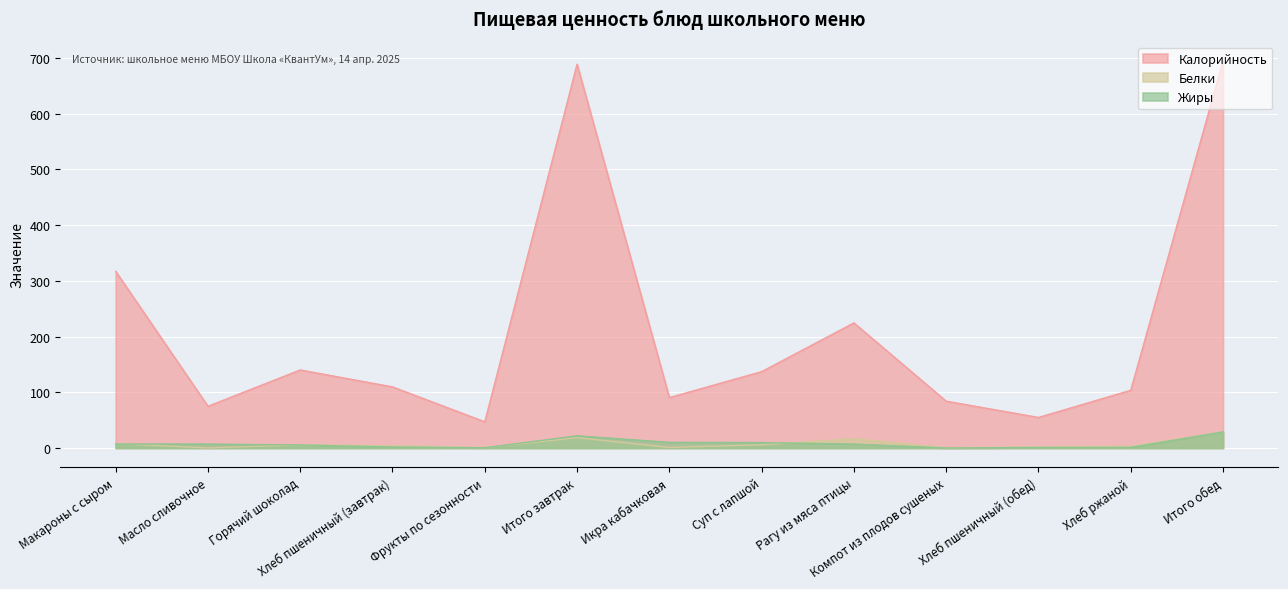

How many distinct data groups are displayed?

3